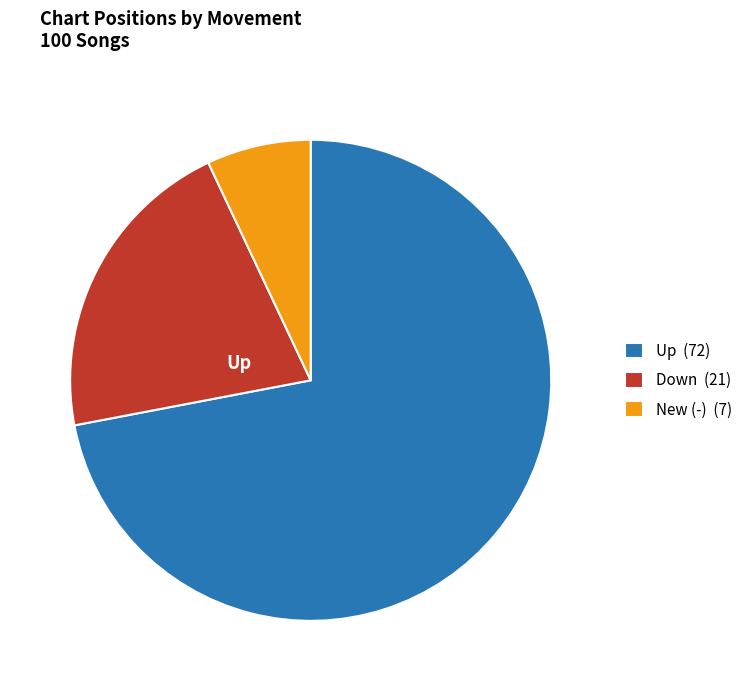

How many segments does this pie chart have?

3